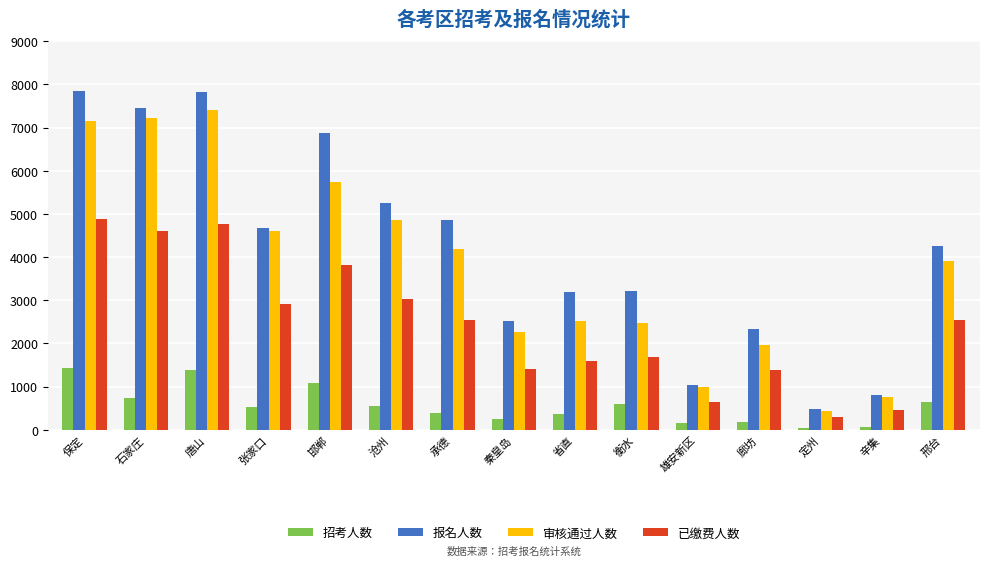

Is it true that 已缴费人数 equals 288 at 定州?

True